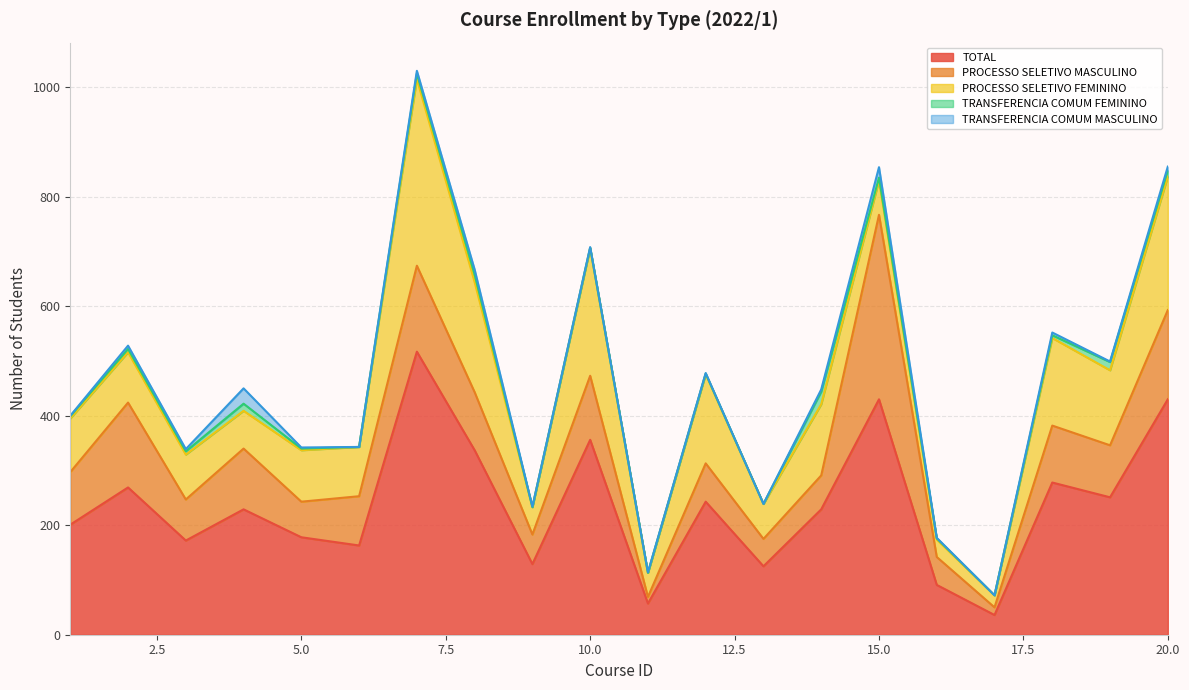

Rank the series at 18 from highest to lowest value.

TOTAL, PROCESSO SELETIVO FEMININO, PROCESSO SELETIVO MASCULINO, TRANSFERENCIA COMUM FEMININO, TRANSFERENCIA COMUM MASCULINO